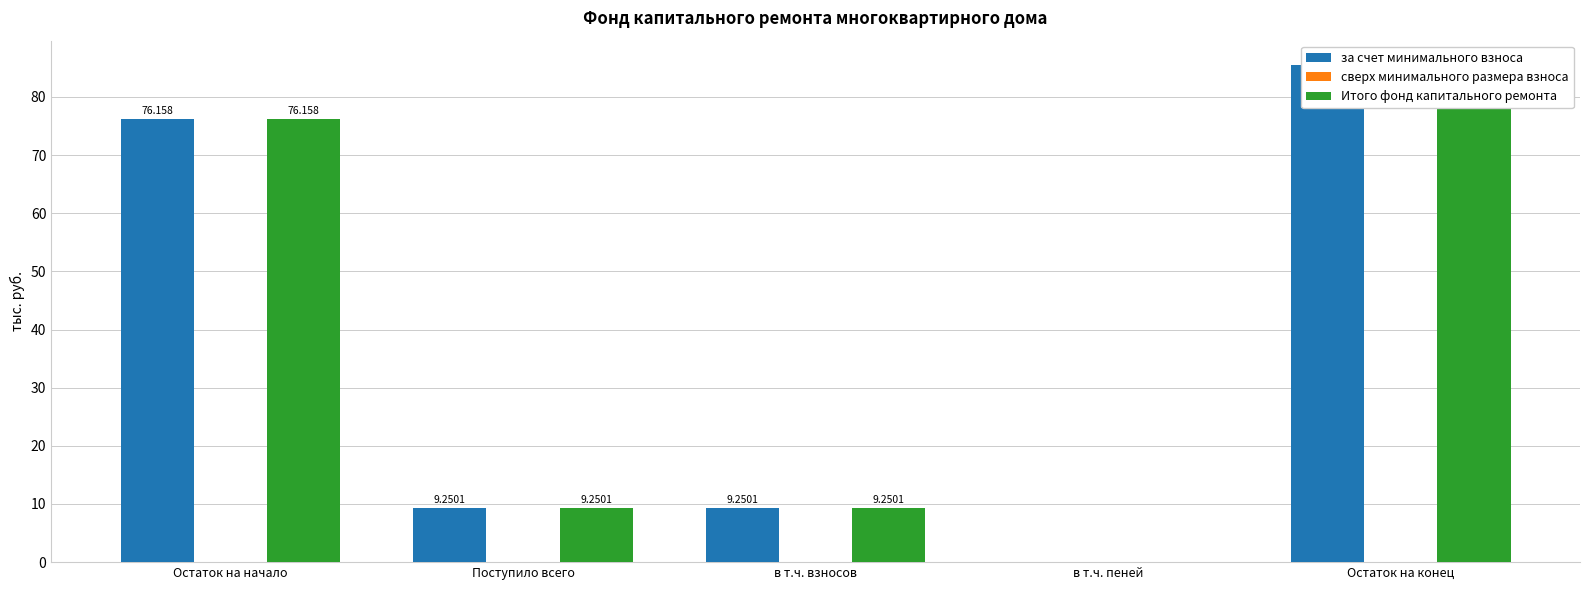

What is the sum of all за счет минимального взноса values?

180.1